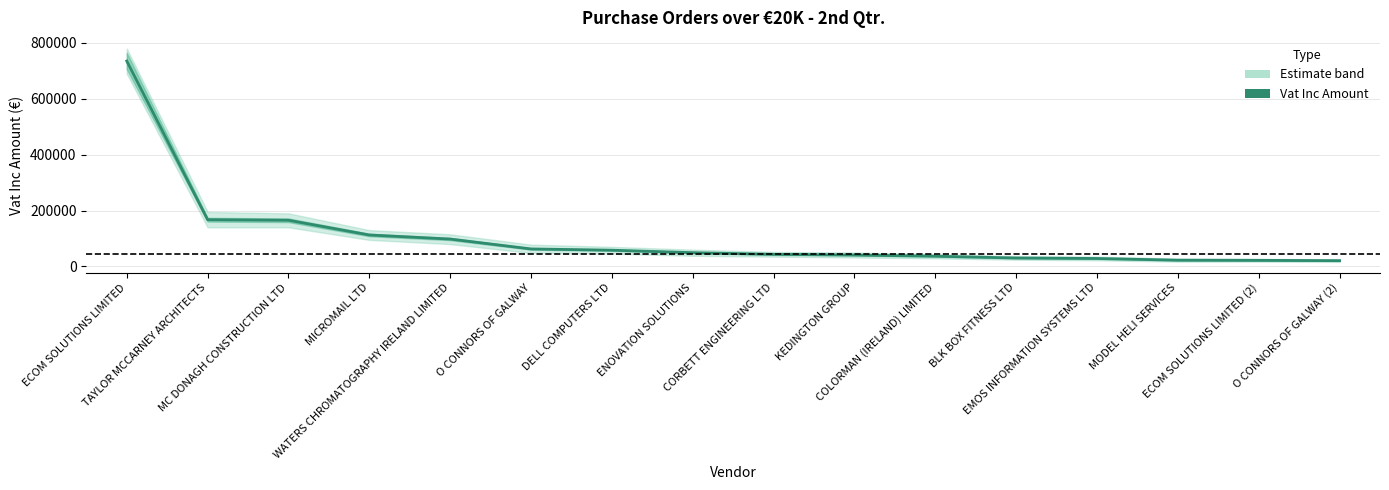

What is the value of the 13th point from the left?

28388.4